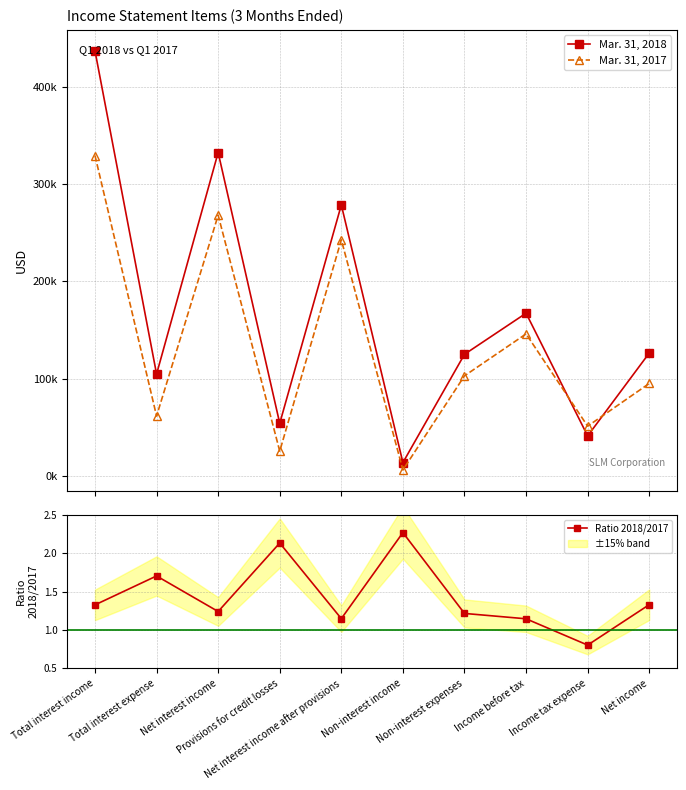

How many times do Mar. 31, 2017 and Mar. 31, 2018 cross each other?

2